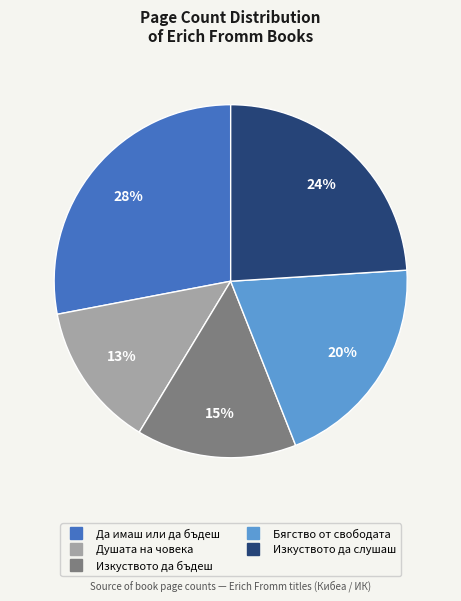

To the nearest percent, what percentage of the pie is Да имаш или да бъдеш?

28%